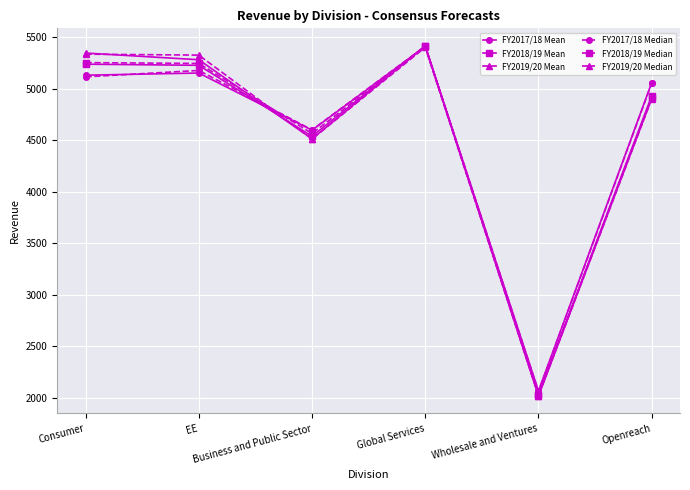

At how many categories does at least one series exceed 4296?

5